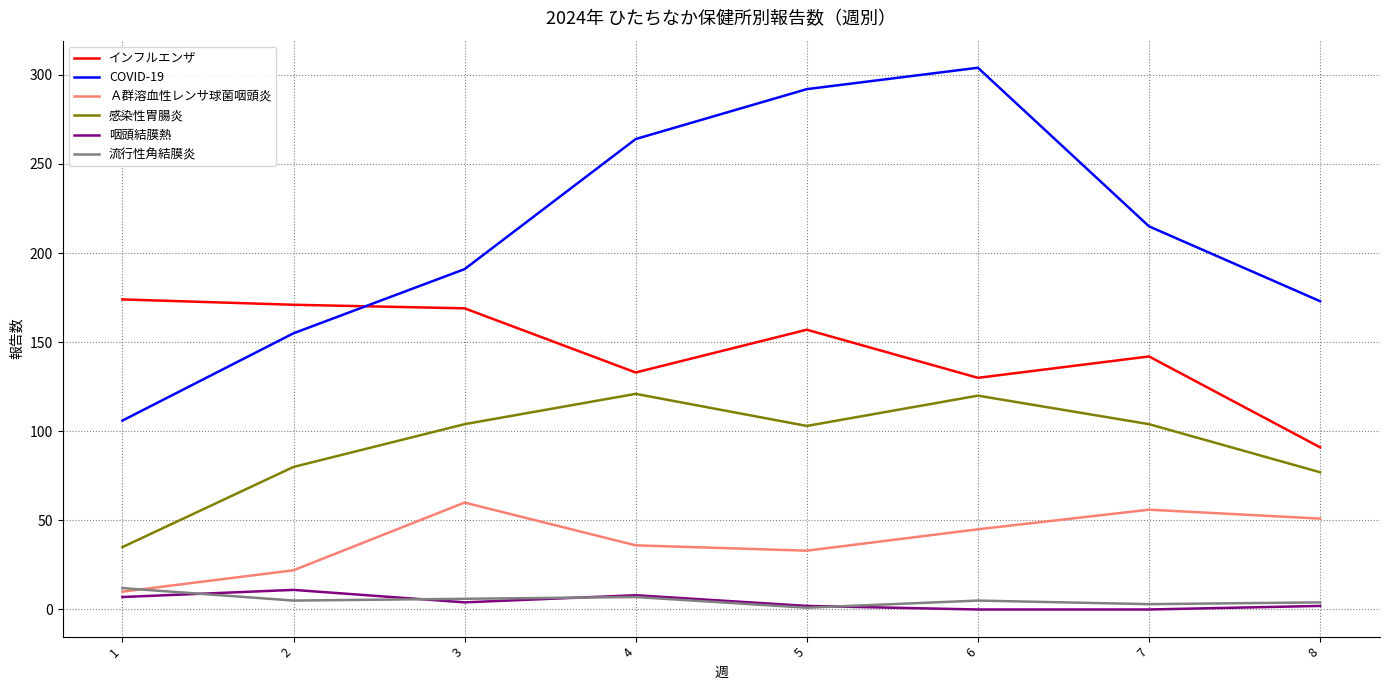

True or false: インフルエンザ and 流行性角結膜炎 intersect in this chart.

False